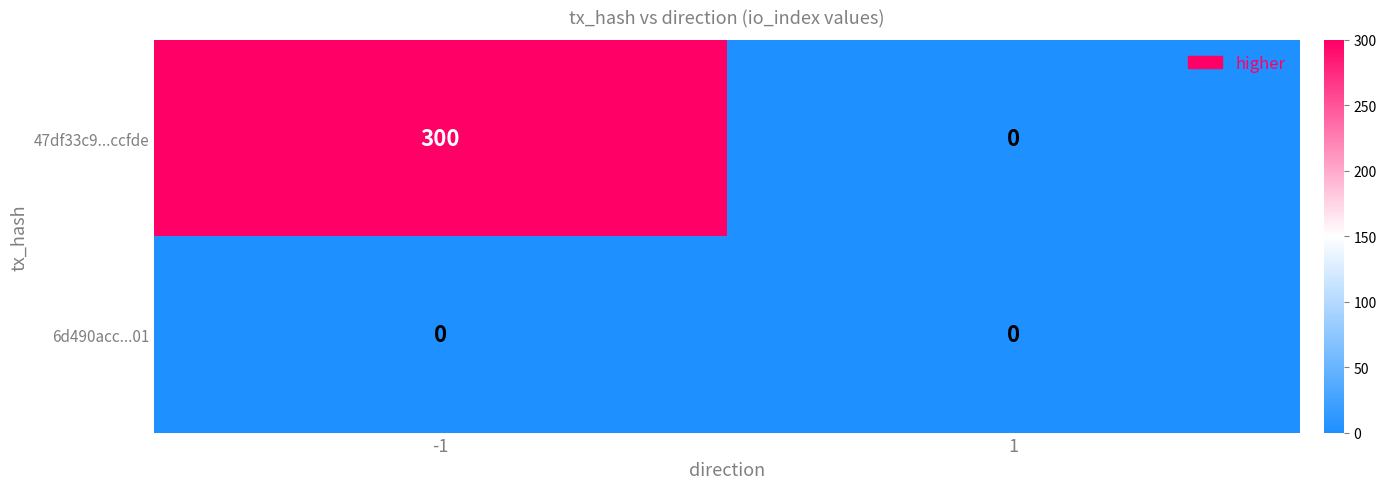

What is the maximum value for 47df33c9...ccfde?

300